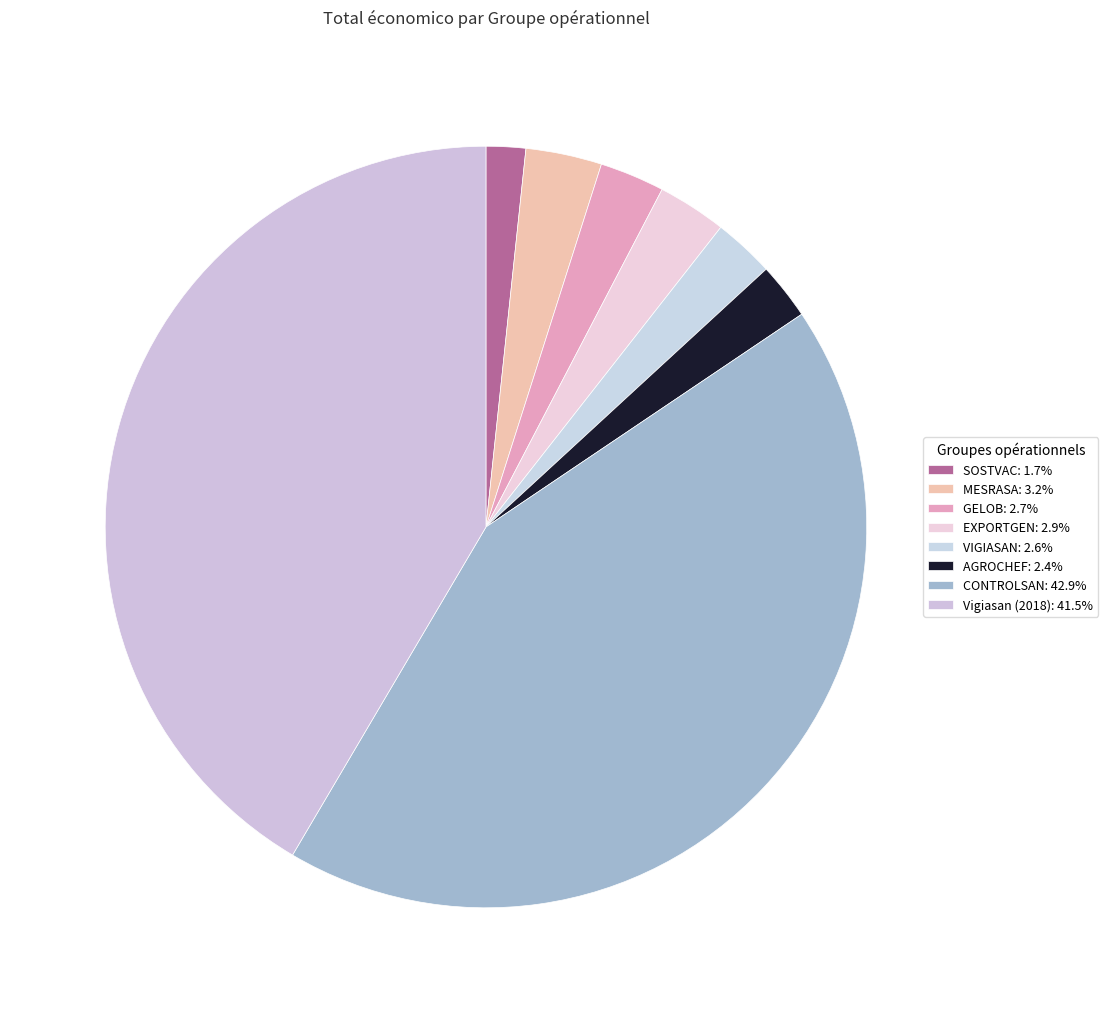

The MESRASA slice represents 3% of the pie. True or false?

True